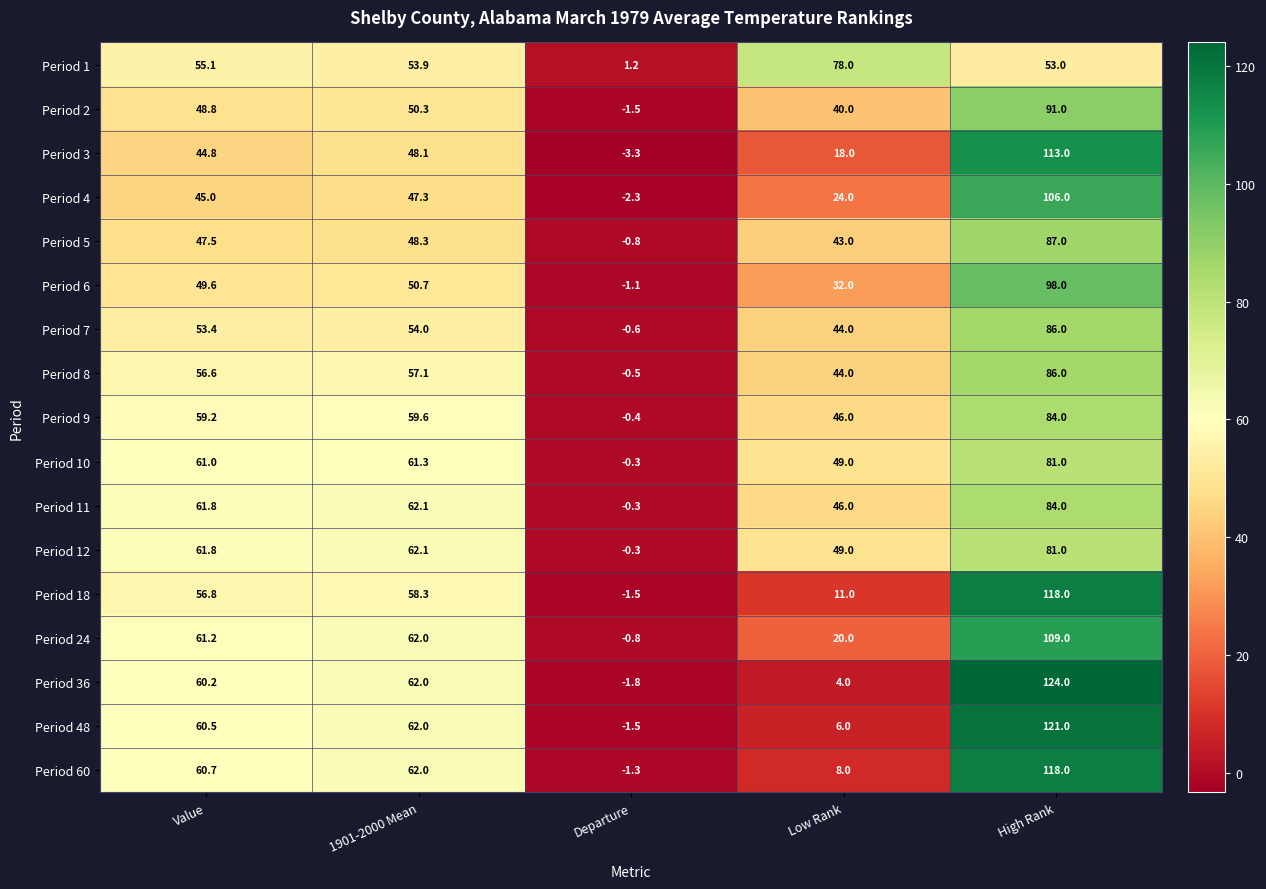

At how many categories does at least one series exceed 96?

1